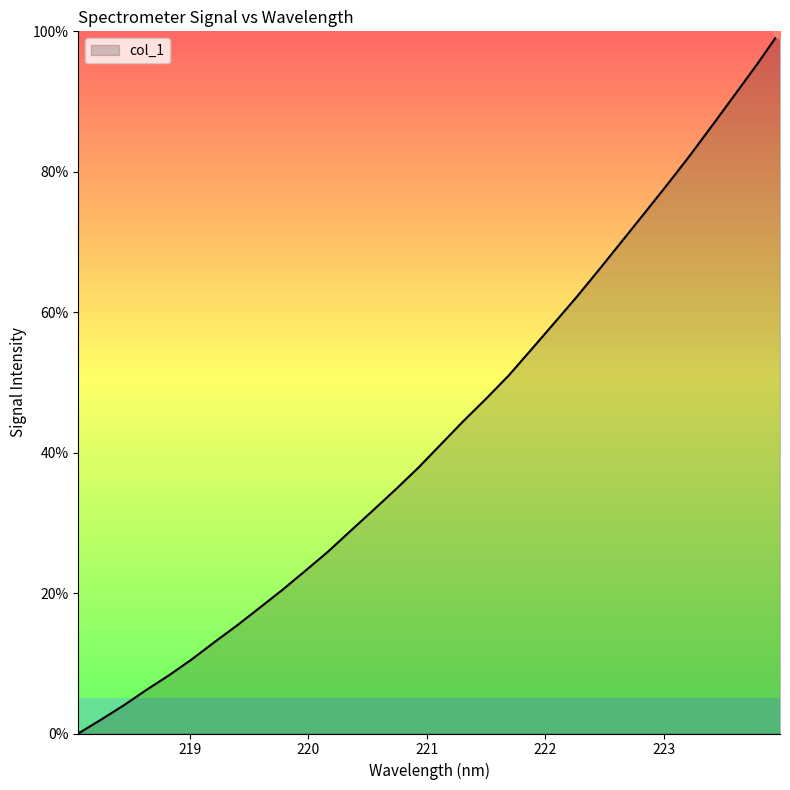

What is the maximum value shown in the chart?

100.0